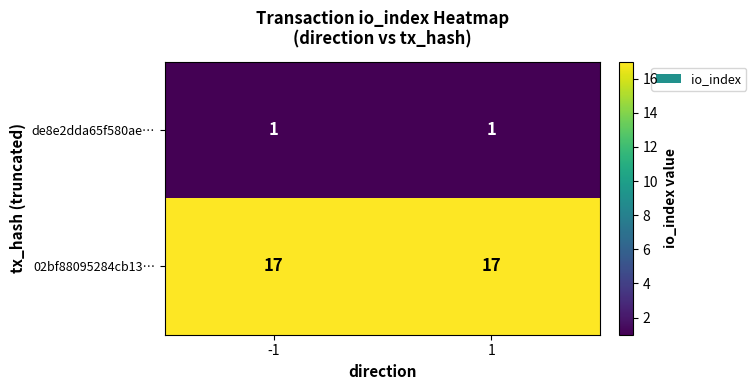

Count the number of categories in the chart.

2